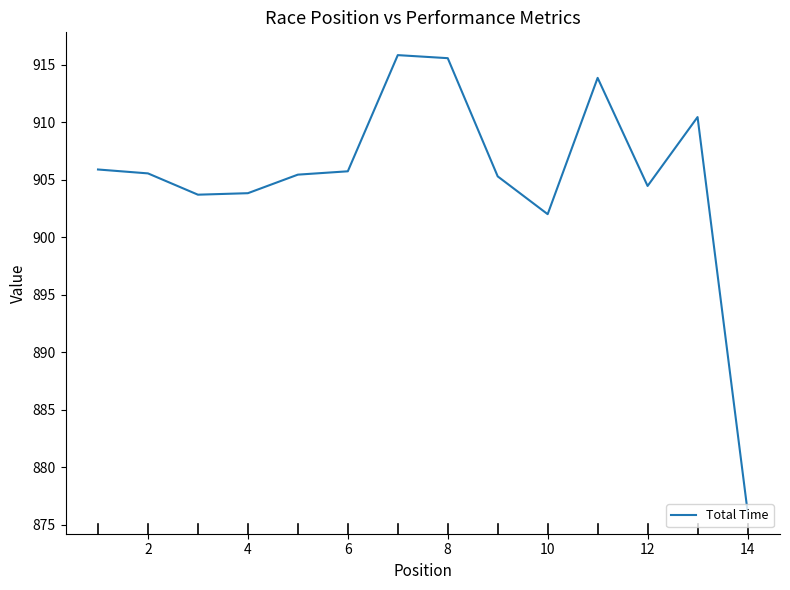

What is the difference between the maximum and minimum values?

39.6